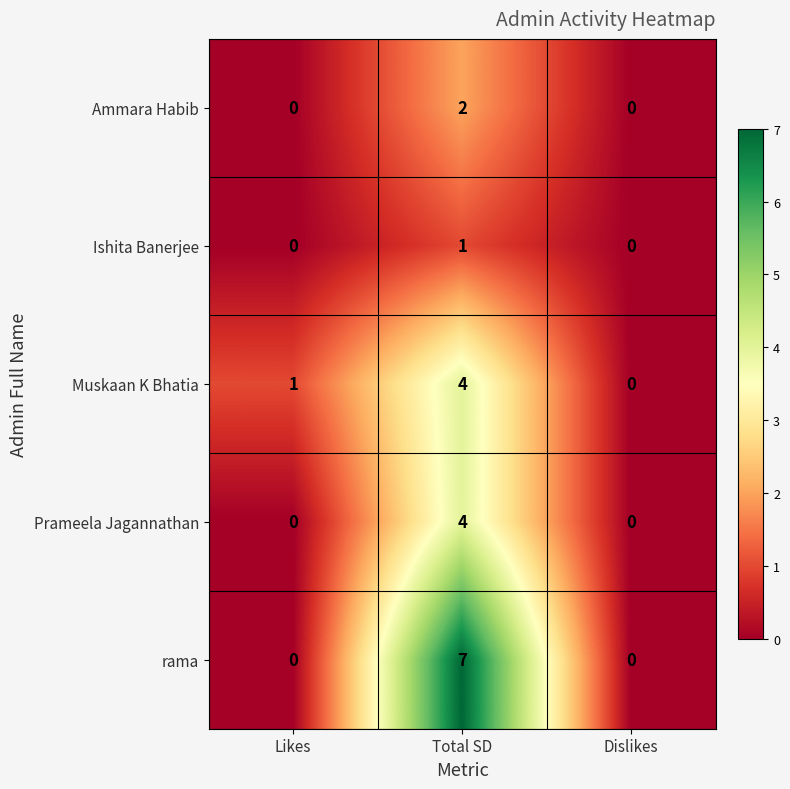

How many distinct data groups are displayed?

5